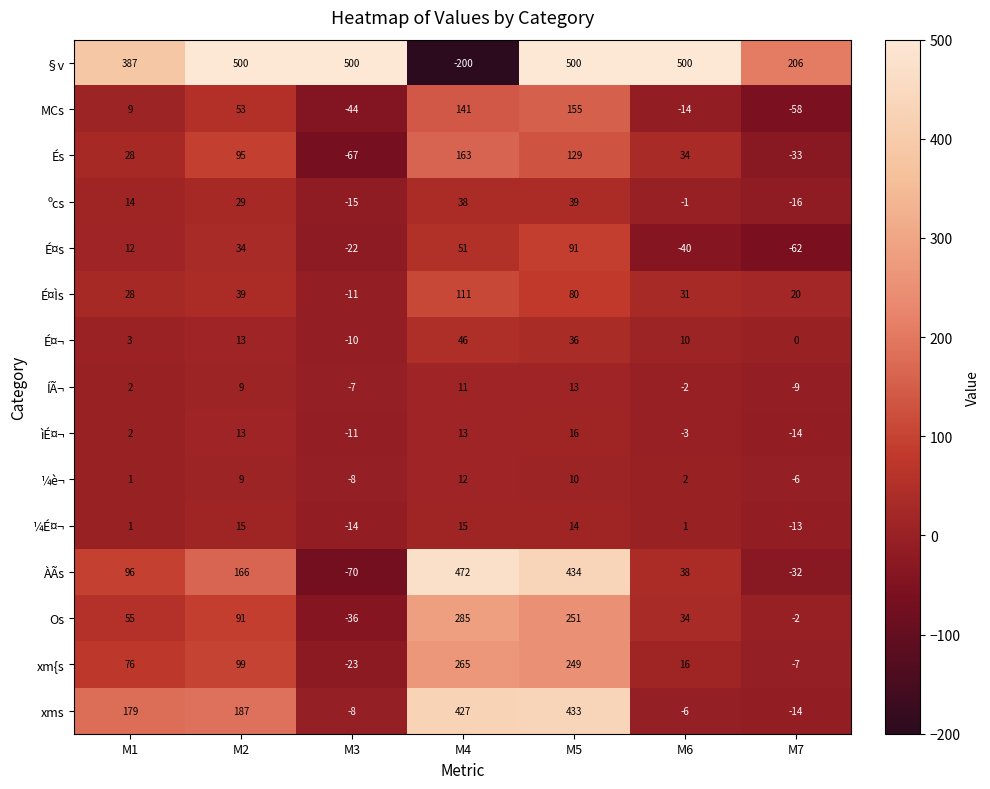

Between M3 and M6, which series saw the biggest shift?

ÀÃs